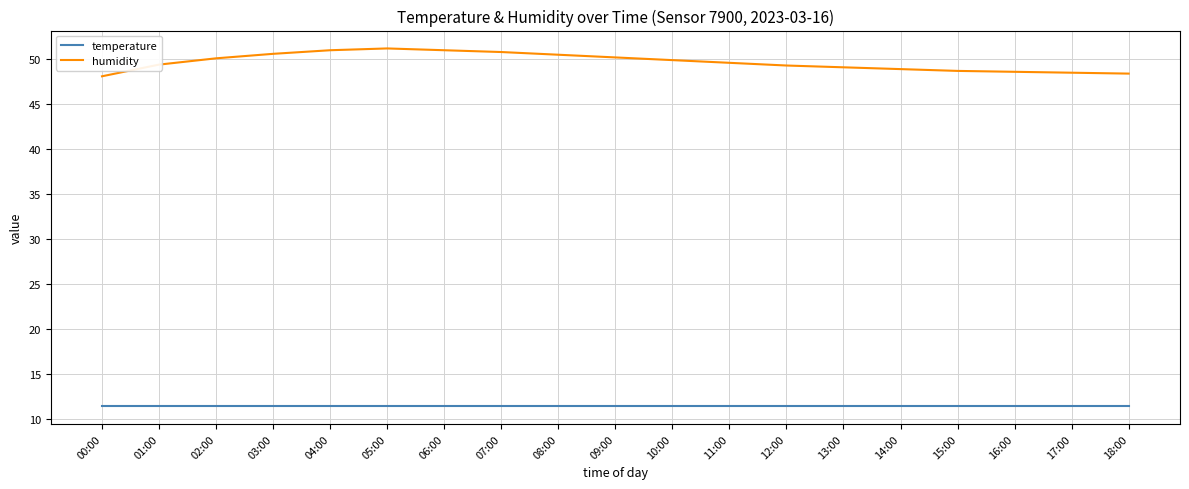

The value of humidity at 08:00 is 50.5. True or false?

True